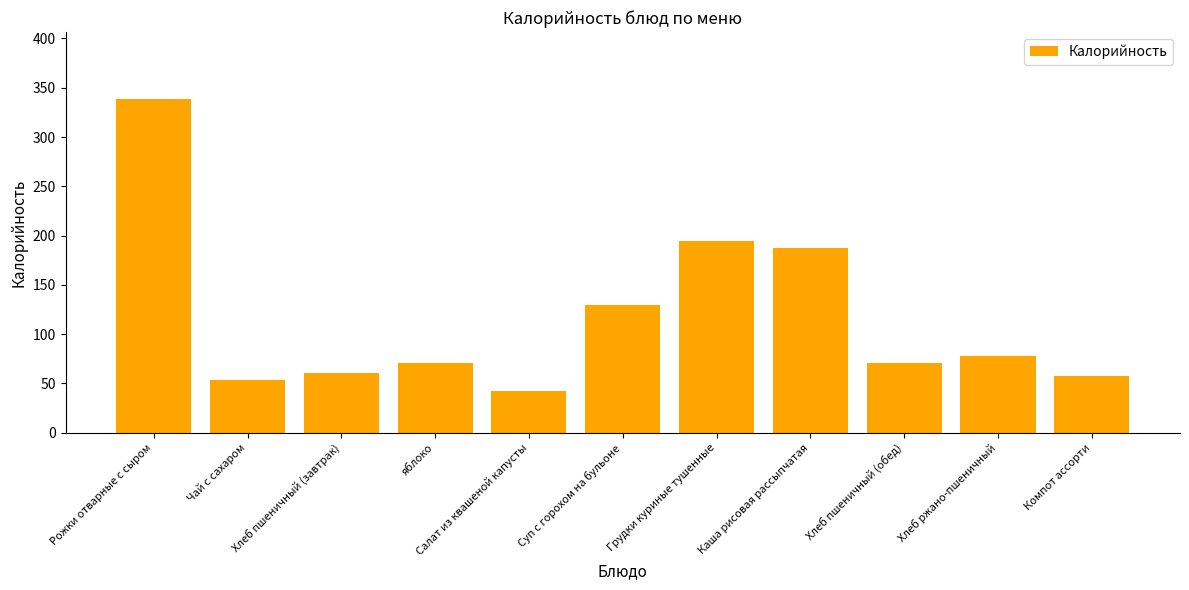

What is the sum of all values?

1282.4